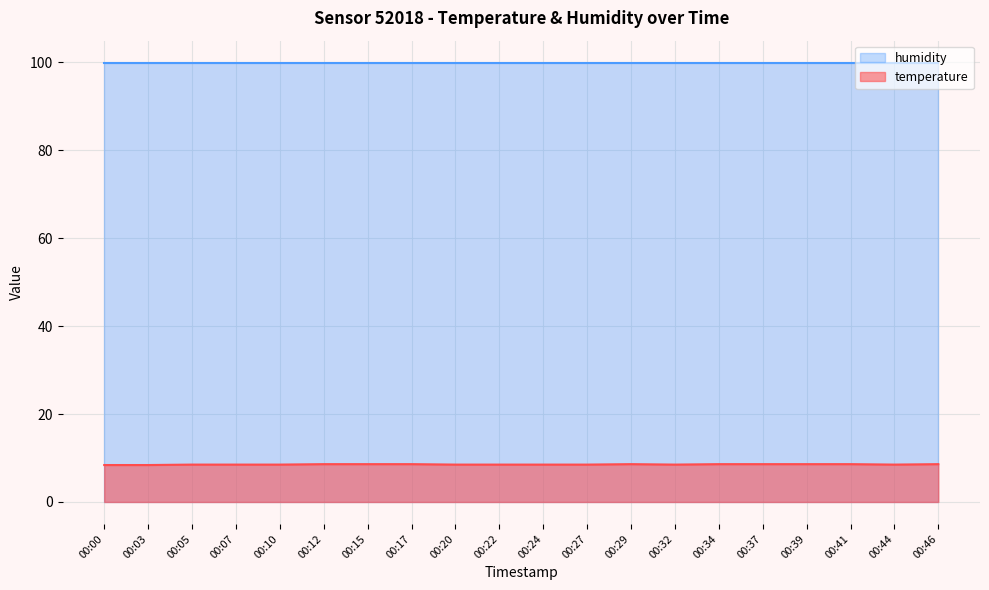

What is the value of the 5th point from the left?

8.5